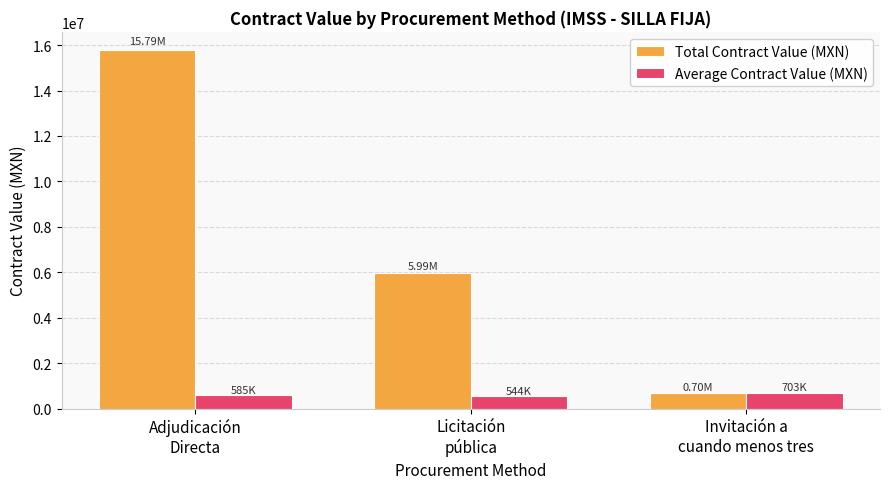

How many data points in Average Contract Value (MXN) are less than 584981?

1